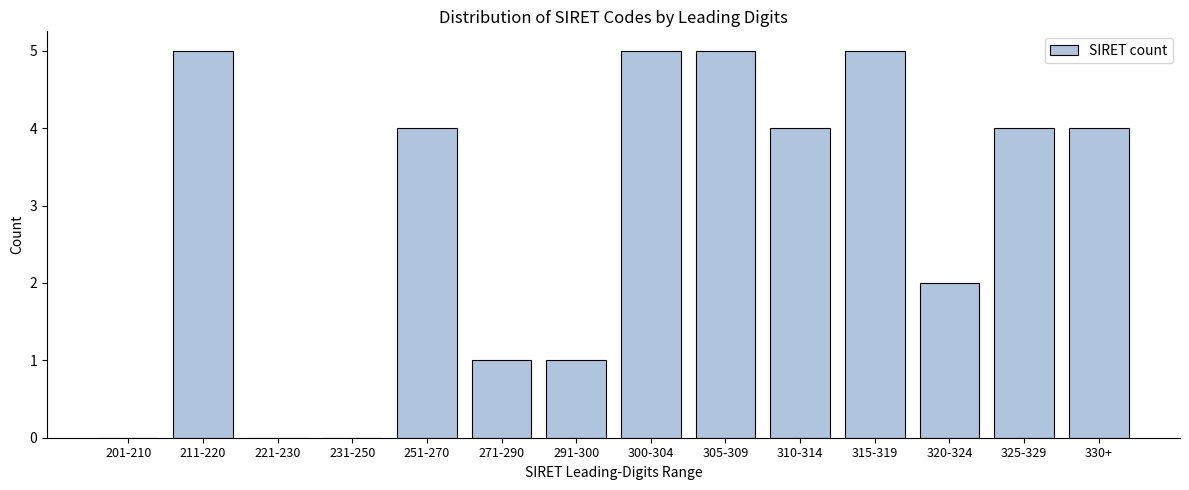

Reading left to right, transcribe all the data shown in this chart.

201-210=0	211-220=5	221-230=0	231-250=0	251-270=4	271-290=1	291-300=1	300-304=5	305-309=5	310-314=4	315-319=5	320-324=2	325-329=4	330+=4